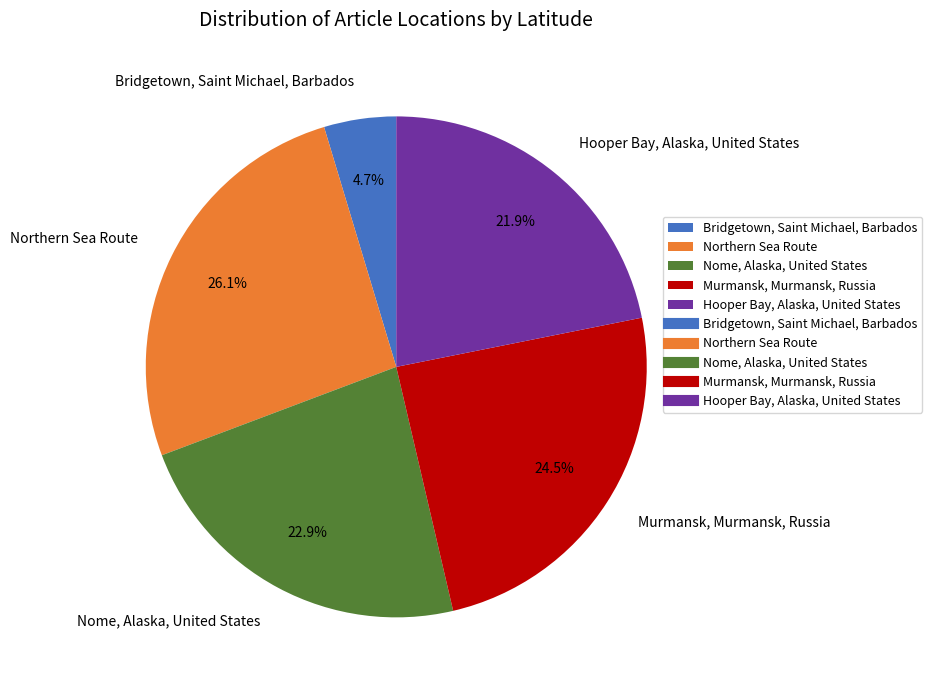

To the nearest percent, what is the combined percentage of Bridgetown, Saint Michael, Barbados and Murmansk, Murmansk, Russia?

29%